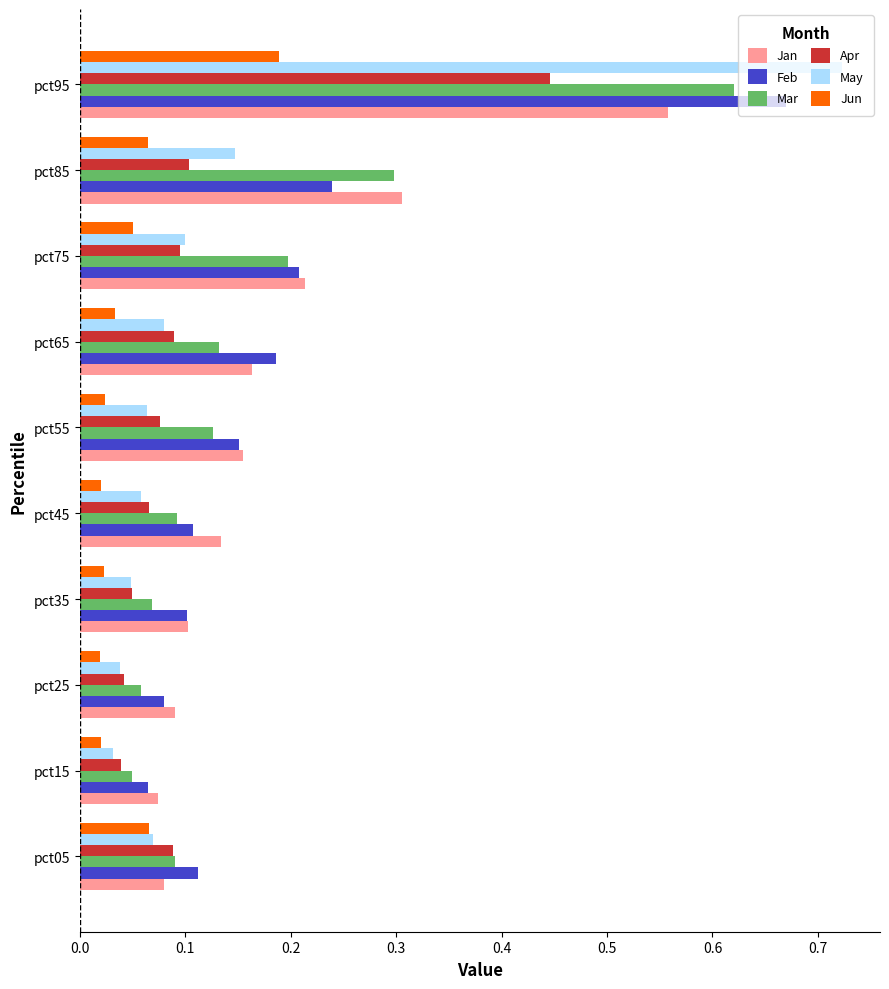

The May series shows 0.0 at pct65. True or false?

False